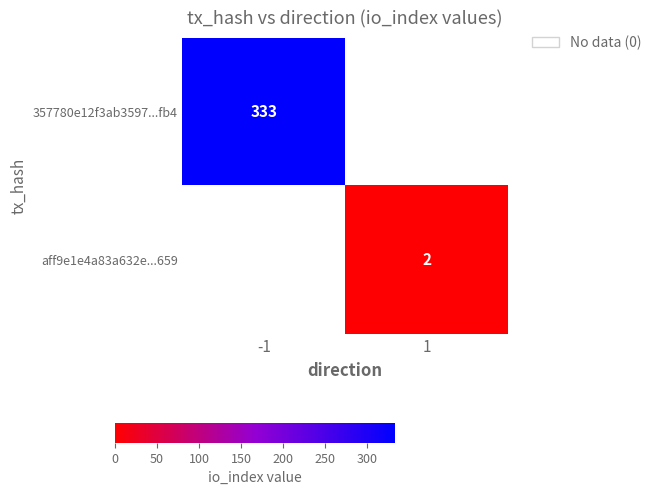

Which category has the highest value across all series?

-1